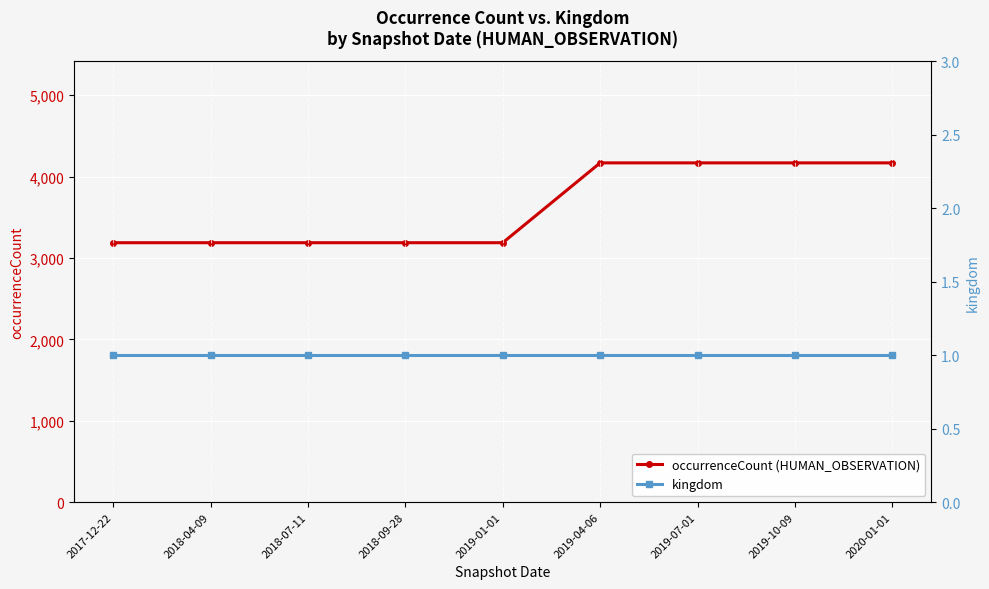

Rank the categories by occurrenceCount (HUMAN_OBSERVATION) value from highest to lowest.

2019-04-06, 2019-07-01, 2019-10-09, 2020-01-01, 2017-12-22, 2018-04-09, 2018-07-11, 2018-09-28, 2019-01-01